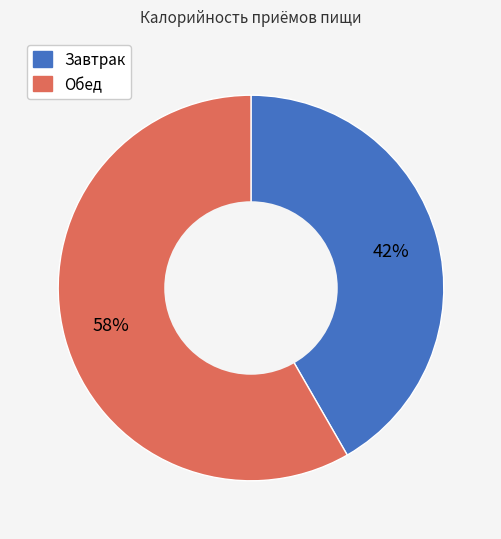

Combined, do Обед and Завтрак account for over 50%?

Yes